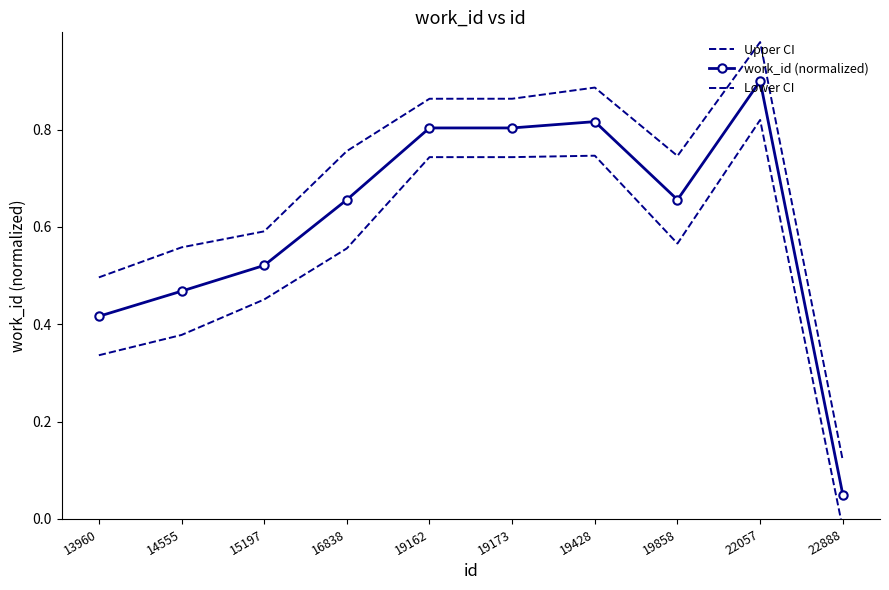

At which category does Lower CI reach its first local peak?

19428